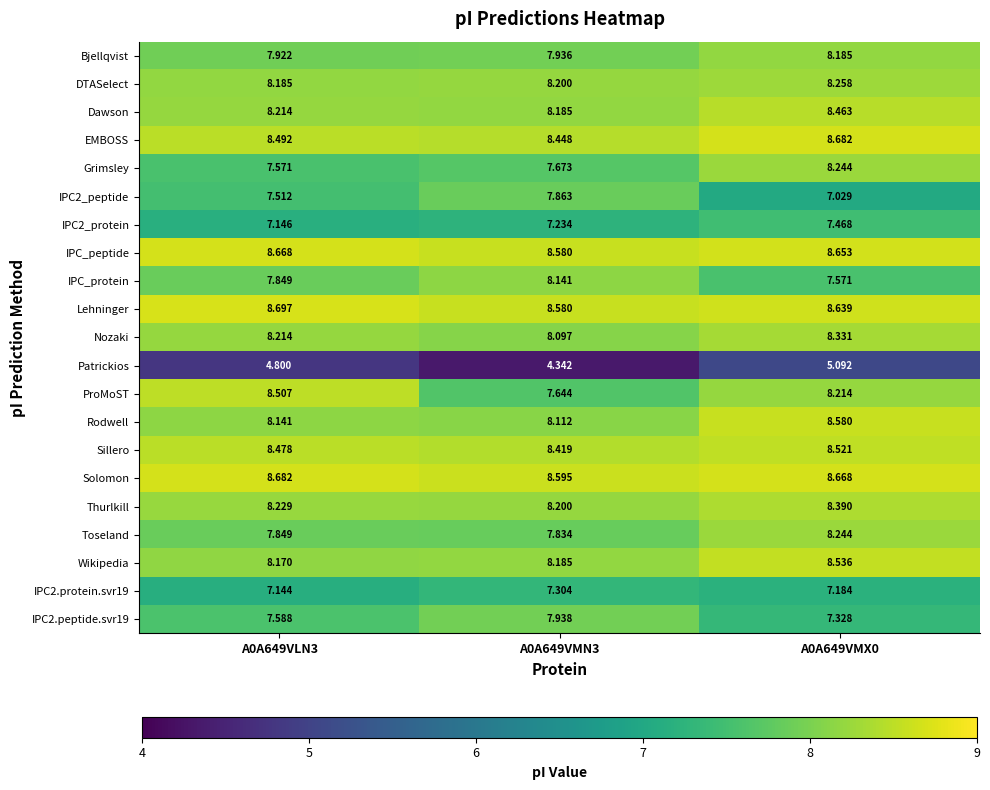

Which series has the widest spread of values?

ProMoST